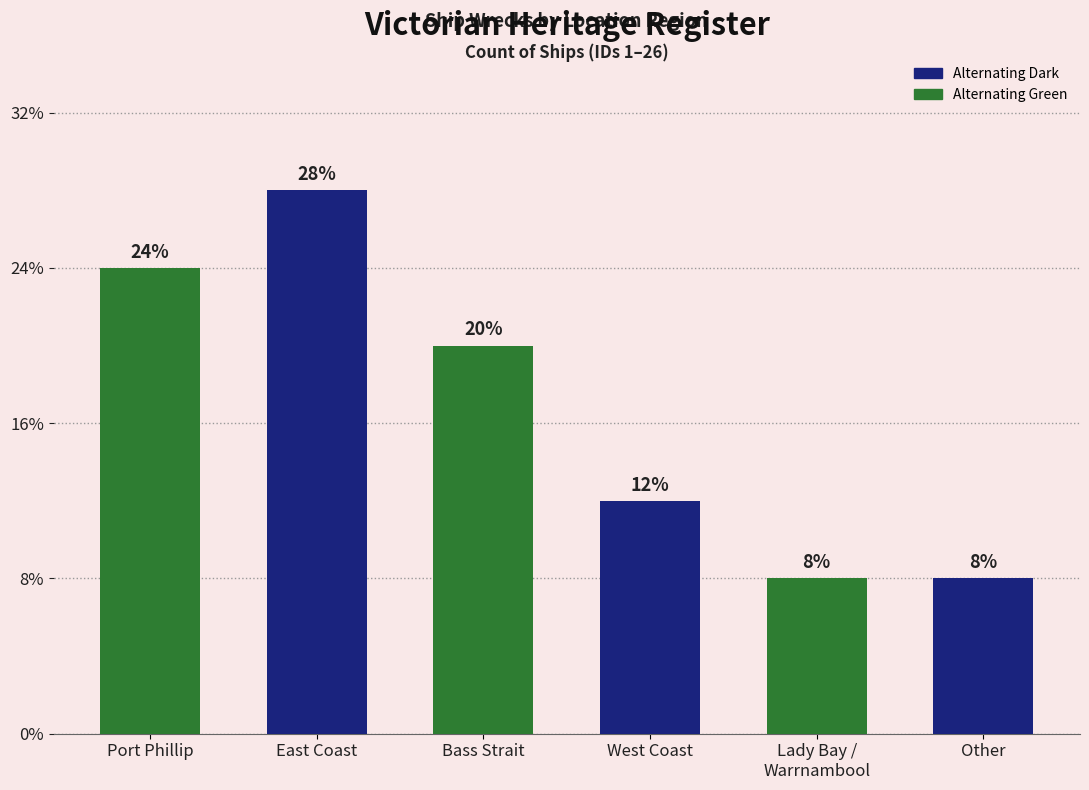

Does the chart contain any negative values?

No